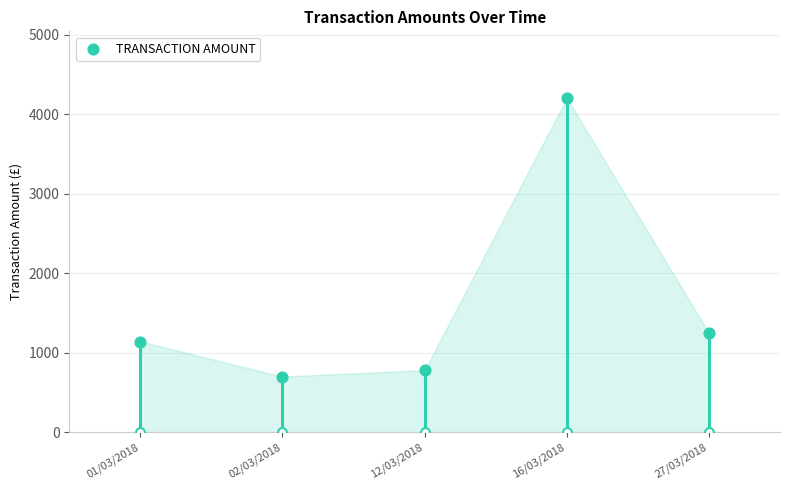

What is the change in value from 01/03/2018 to 16/03/2018?

+3060